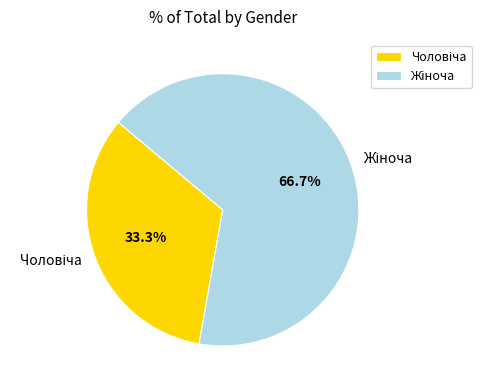

Count the number of slices in the pie.

2